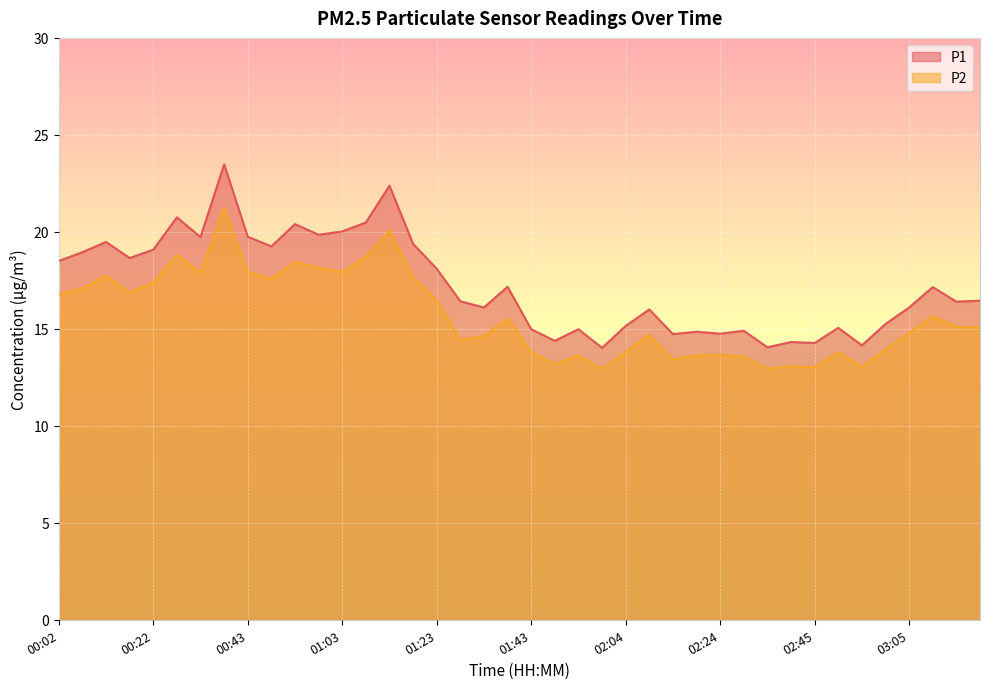

What is the label of the 32nd point from the right?

00:43